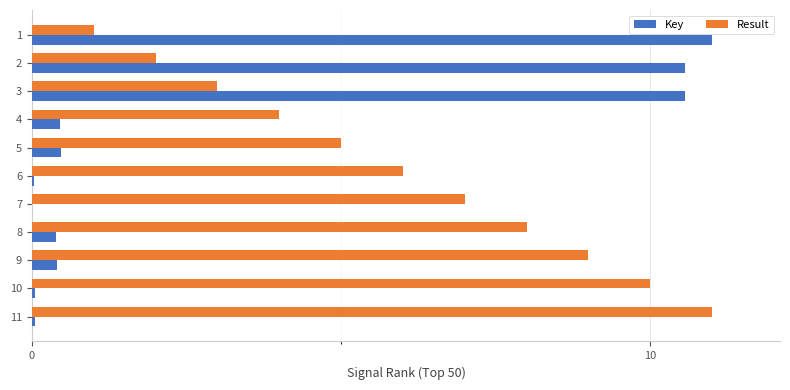

Is the value of Key at 1 greater than the value of Result at 2?

Yes